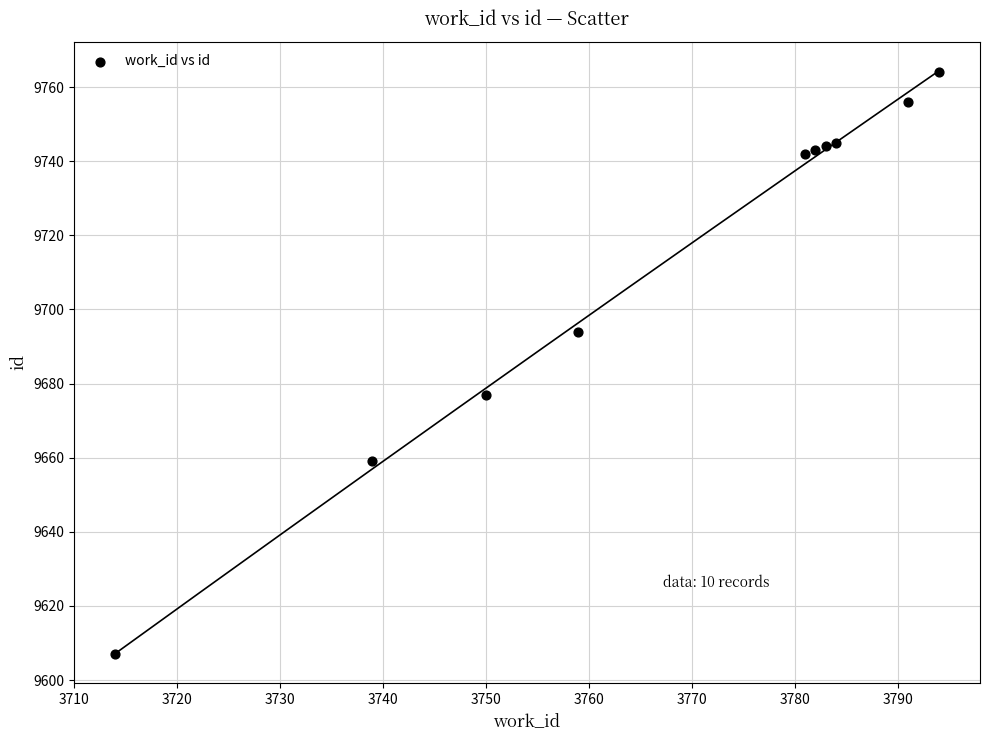

What is the average X value?

3768